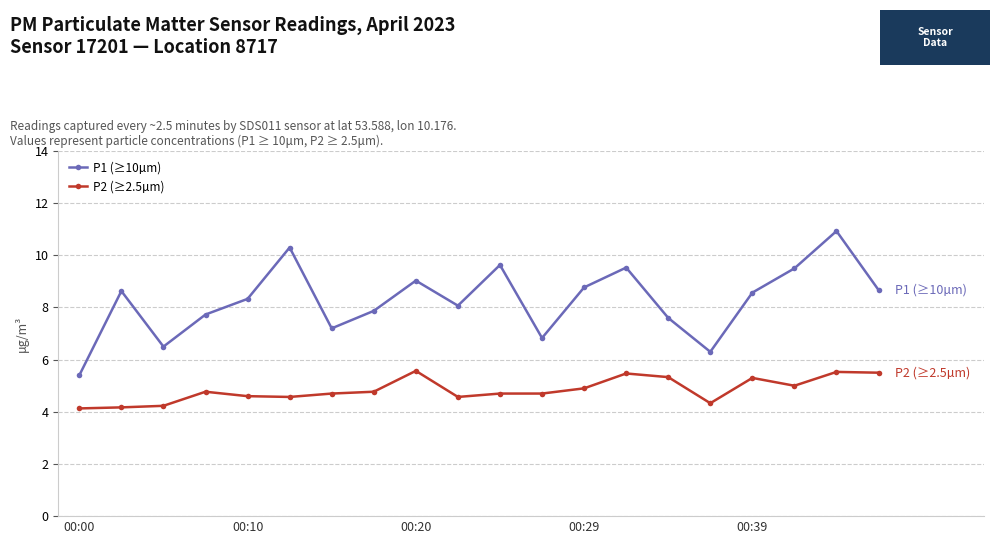

True or false: P2 (≥2.5µm) has more than 1 points higher than both neighbors.

True